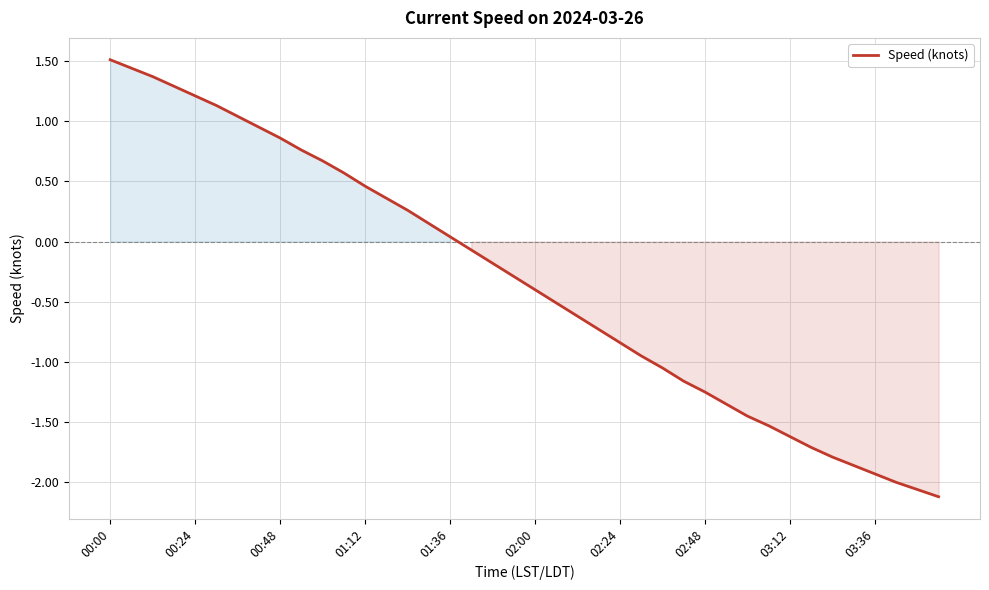

Does the chart have visible grid lines?

Yes